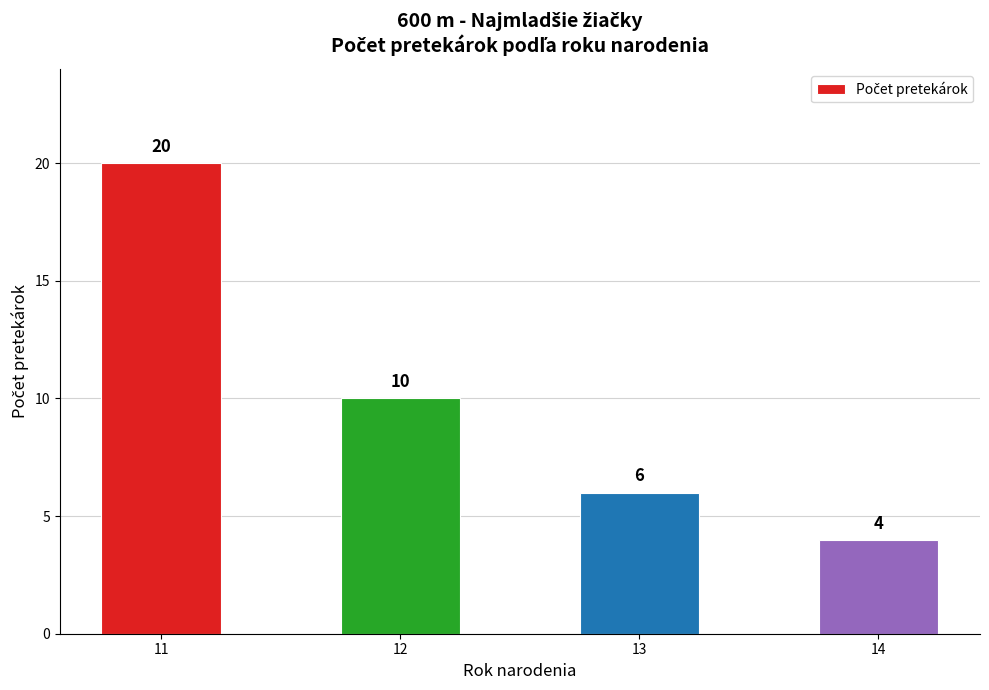

List the labels in order of value, largest first.

11, 12, 13, 14